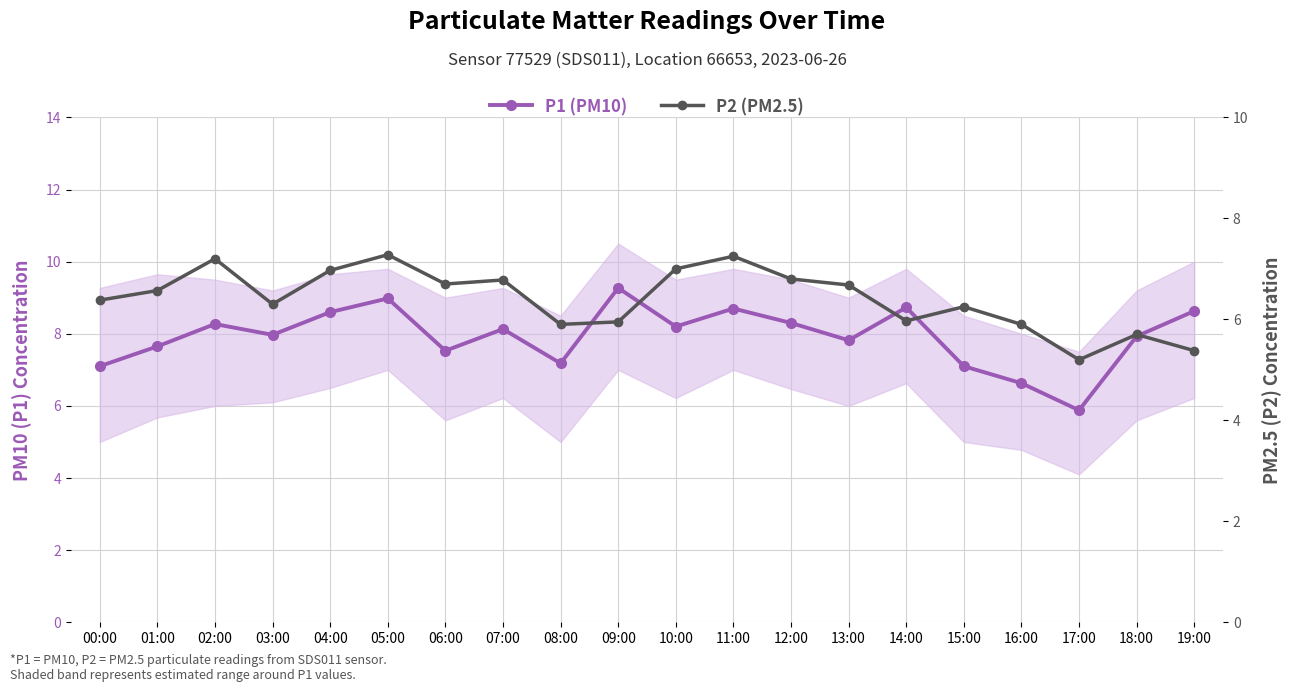

What is the difference between the second highest and second lowest values in the P1 (PM10) series?

2.4